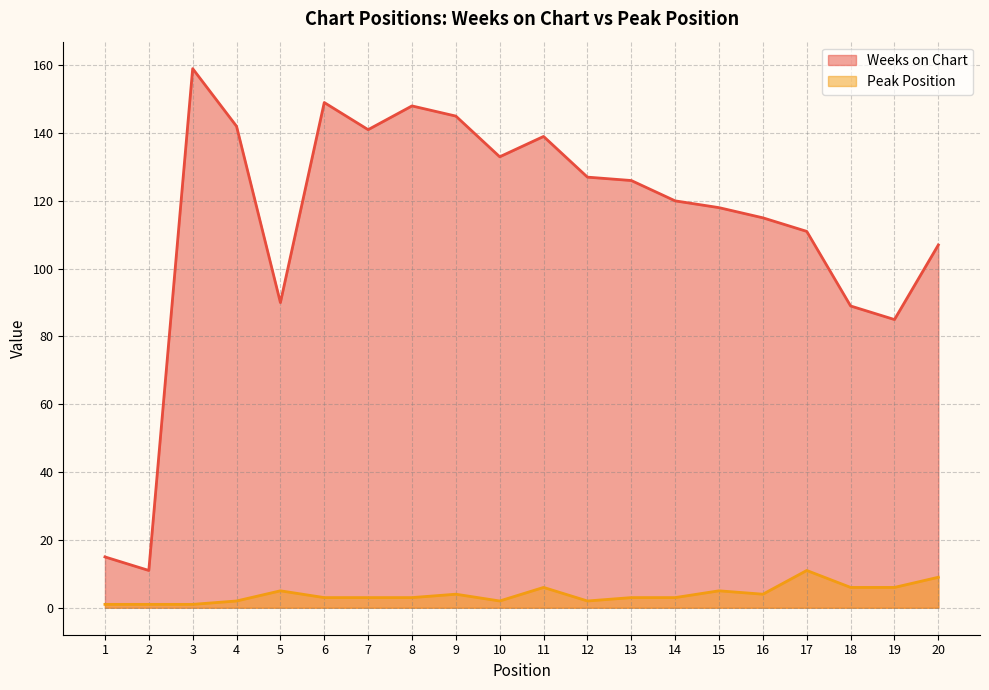

True or false: Peak Position and Weeks on Chart cross at least once.

False